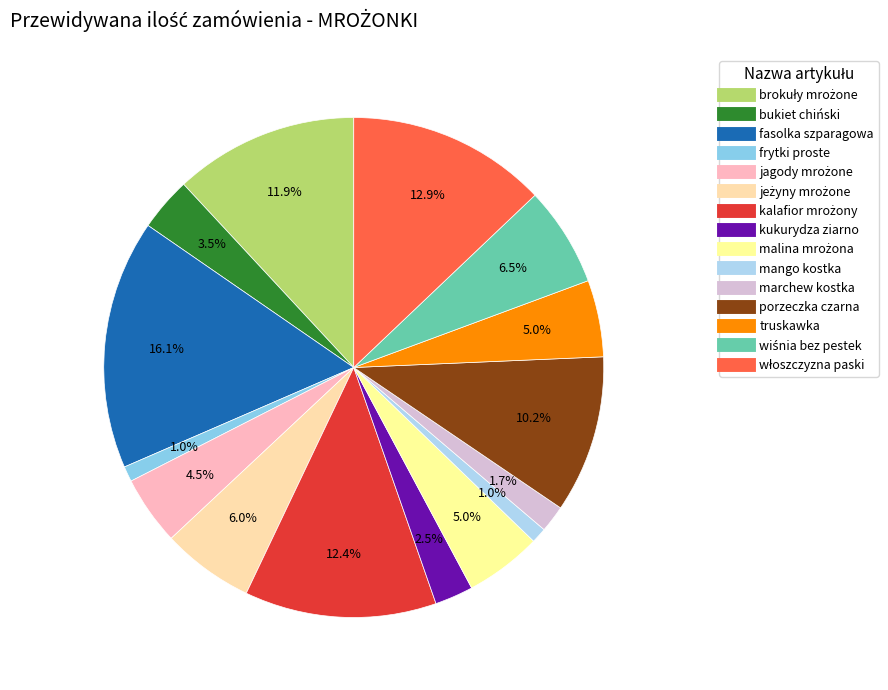

What is the total percentage of truskawka and kalafior mrożony?

17.4%